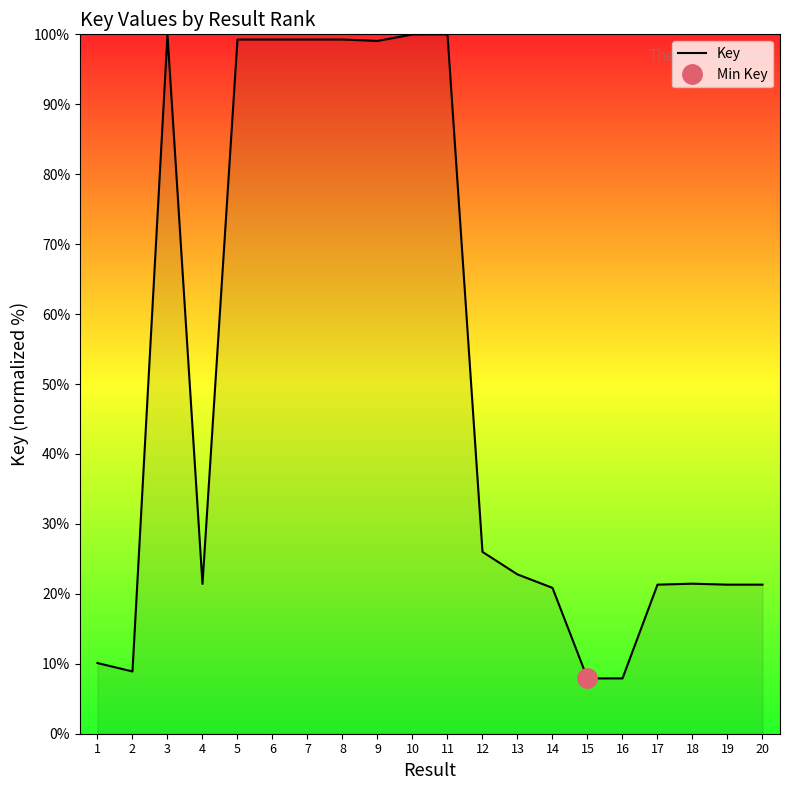

List the labels in order of value, smallest first.

15, 16, 2, 1, 14, 20, 19, 17, 4, 18, 13, 12, 9, 7, 8, 6, 5, 3, 10, 11